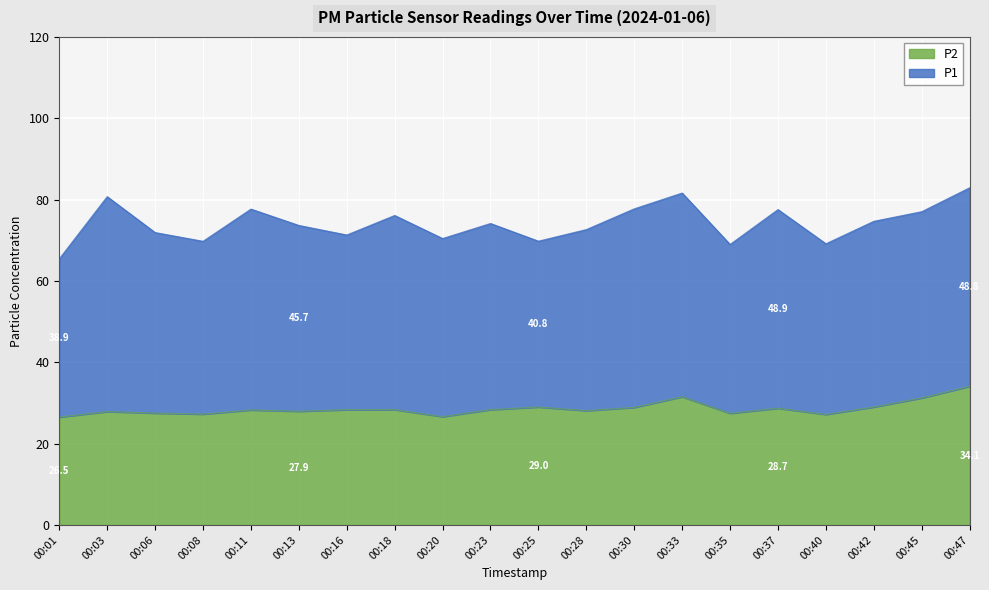

List the labels in order of value, smallest first.

00:01, 00:20, 00:40, 00:08, 00:35, 00:06, 00:03, 00:13, 00:28, 00:11, 00:16, 00:18, 00:23, 00:37, 00:30, 00:25, 00:42, 00:45, 00:33, 00:47